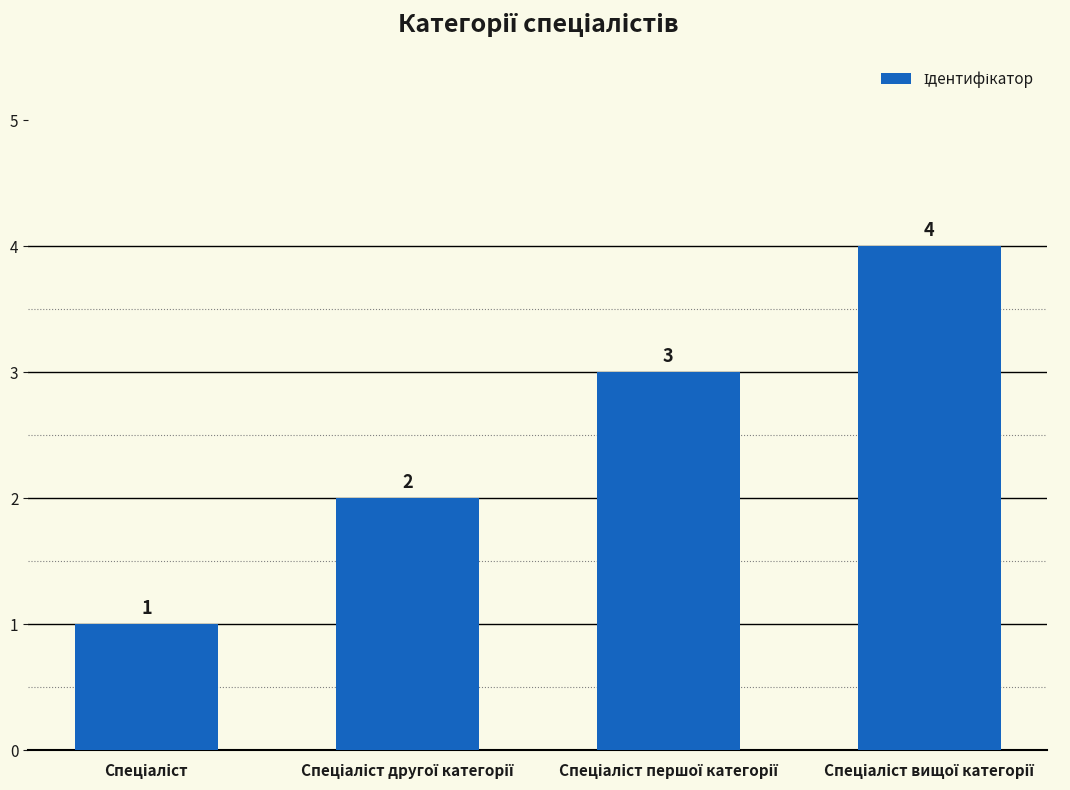

How many values are between 2 and 4?

3